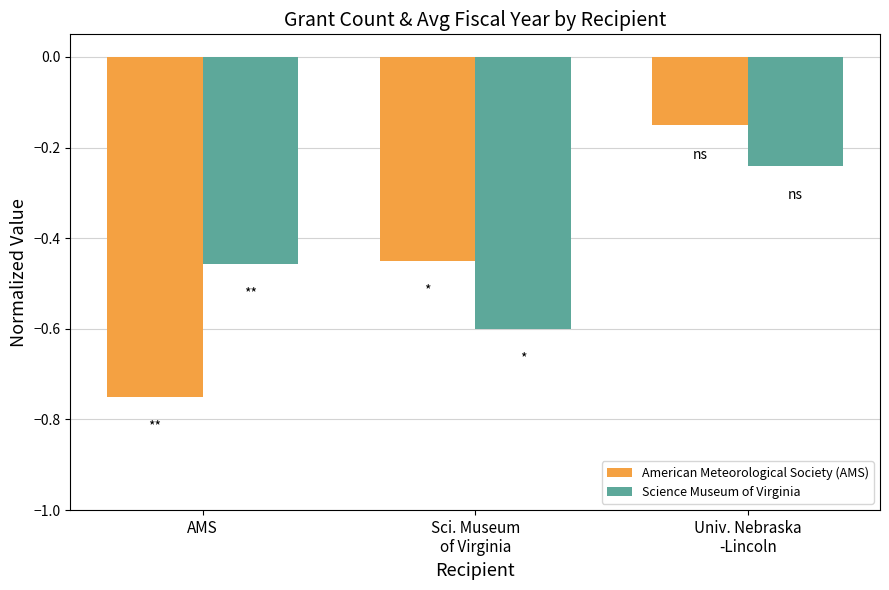

Which series changed the most between AMS and Univ. Nebraska
-Lincoln?

American Meteorological Society (AMS)